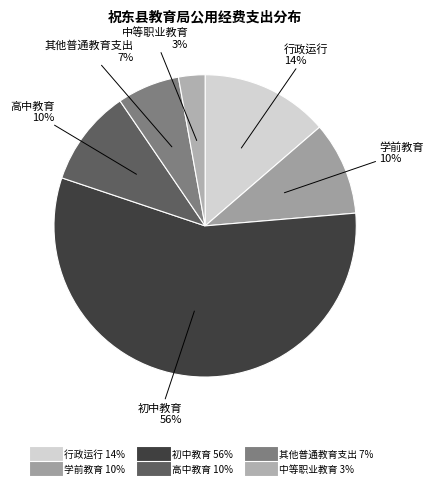

What is the smallest slice in the pie chart?

中等职业教育